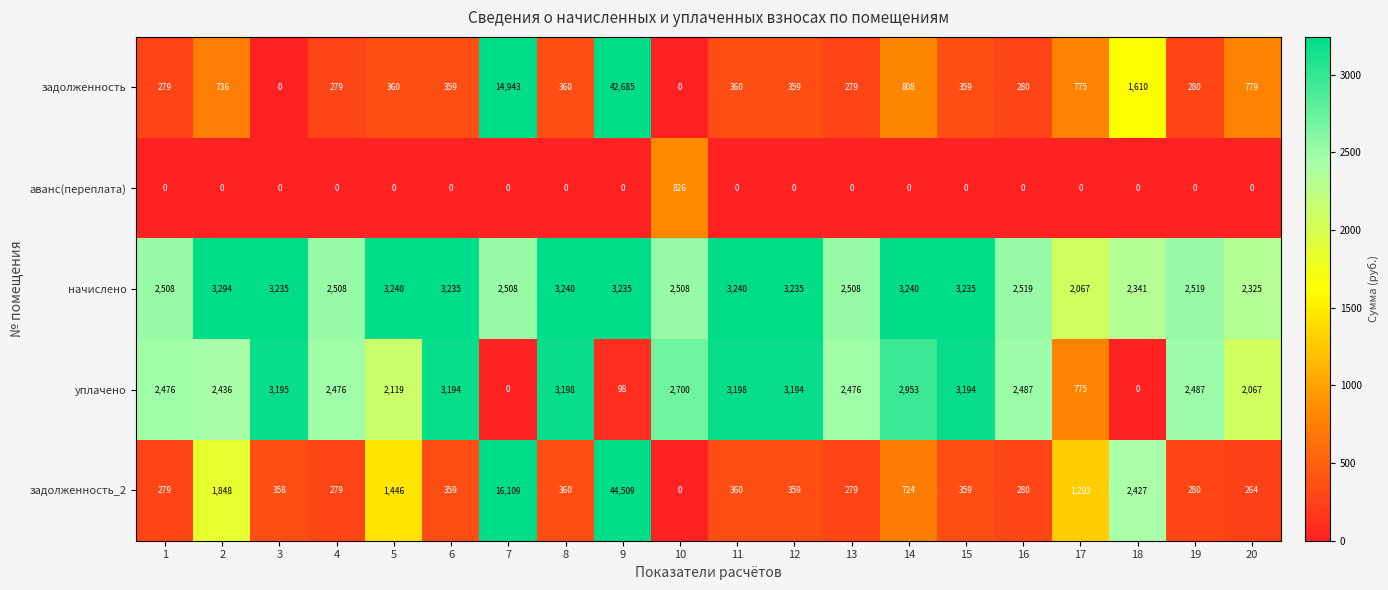

Between 3 and 14, which series saw the biggest shift?

задолженность